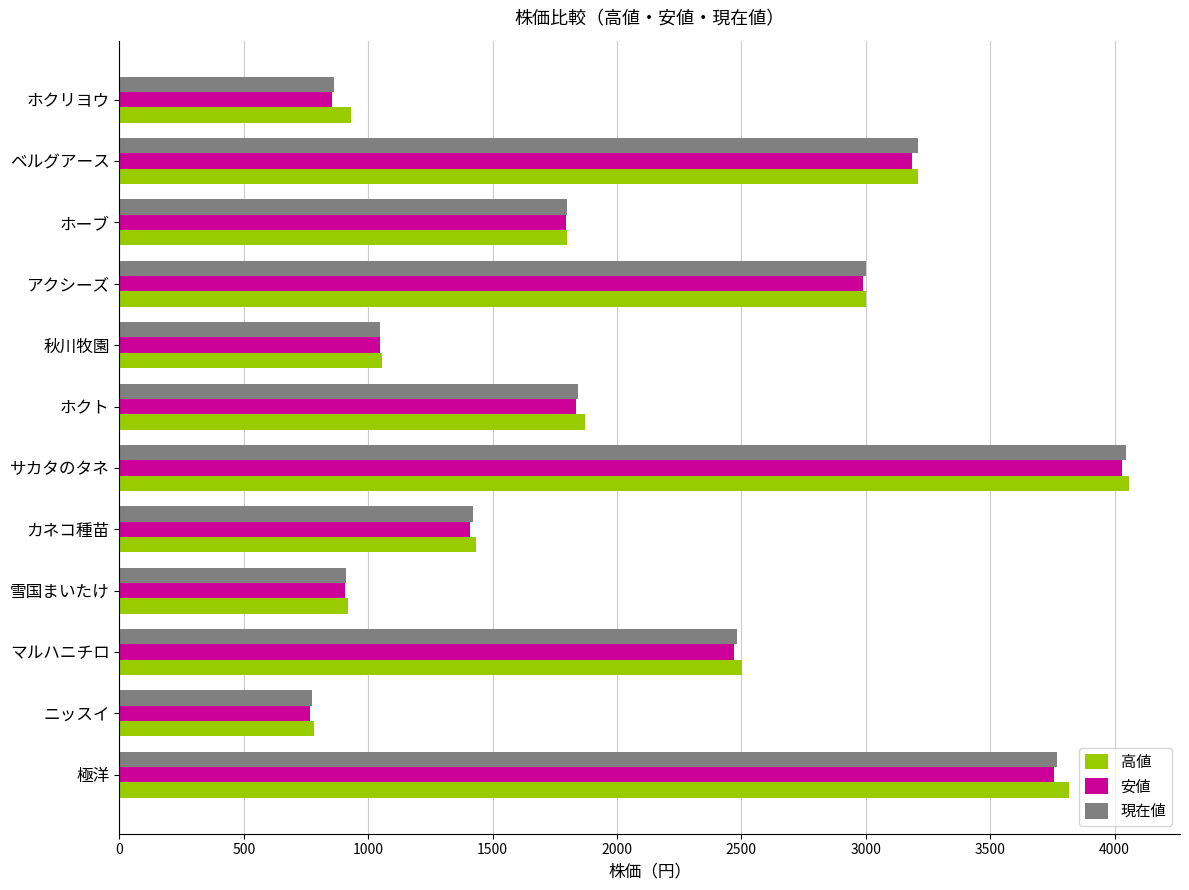

What is the sum of the 高値 values at ホーブ and サカタのタネ?

5858.0